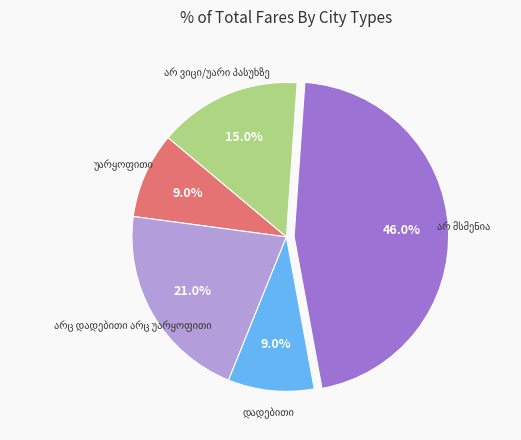

Is there a majority slice in this chart?

No